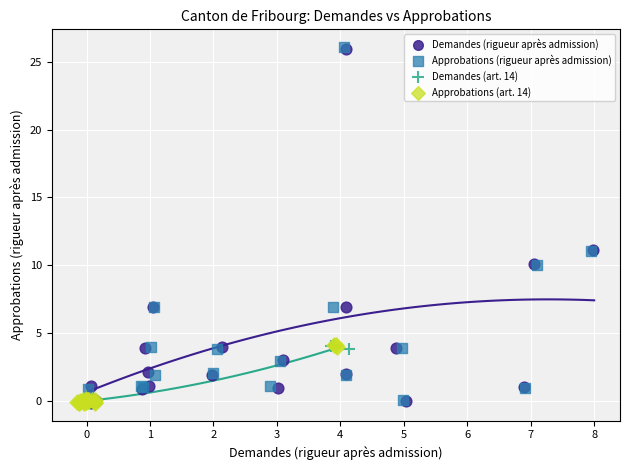

Which series has the largest Y range (max minus min)?

Approbations (rigueur après admission)